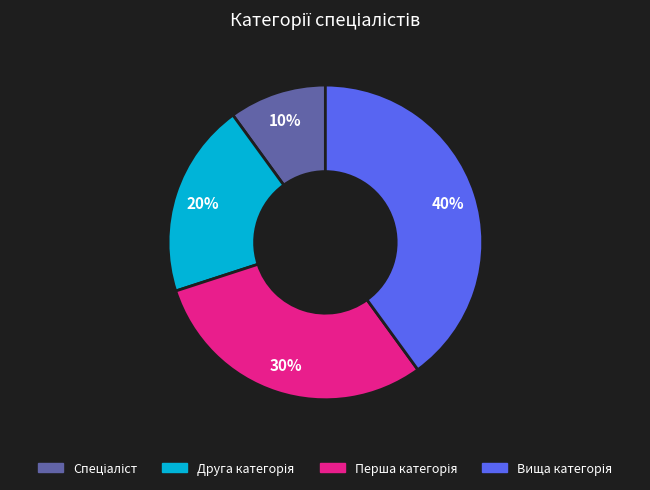

To the nearest percent, what is the difference between the largest and smallest slice percentages?

30%